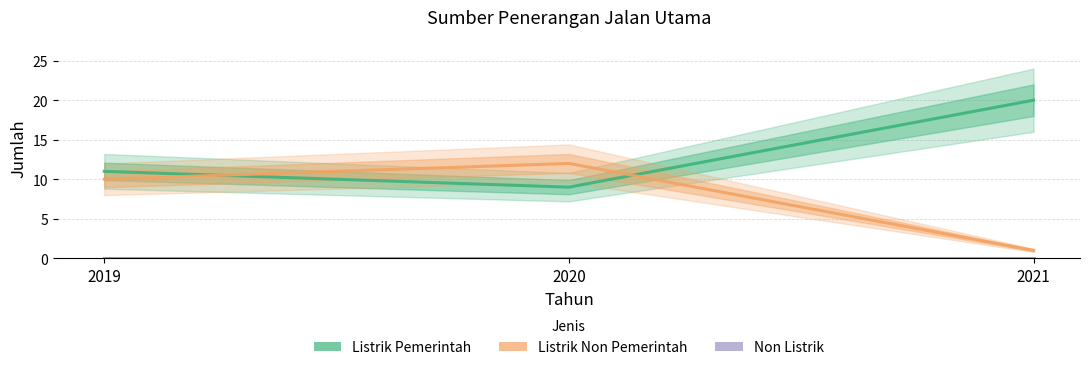

Is the value of Non Listrik at 2021 greater than the value of Listrik Pemerintah at 2021?

No